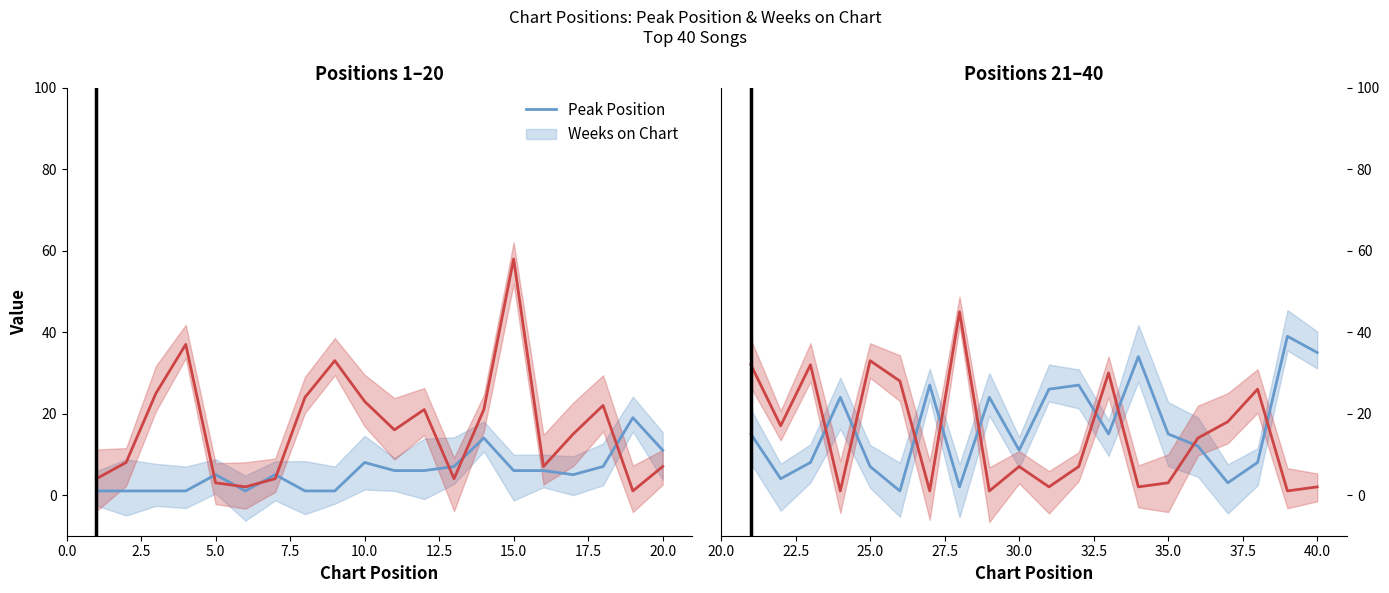

In Weeks on Chart, how many points are lower than both neighbors (excluding endpoints)?

7